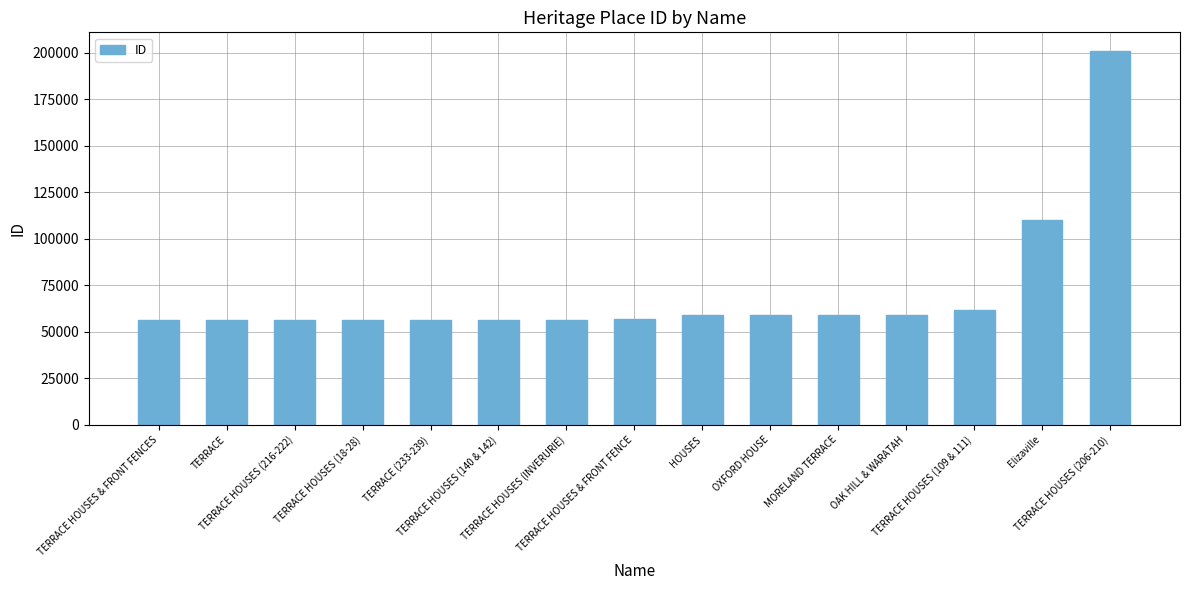

What is the difference between the second highest and minimum values?

53726